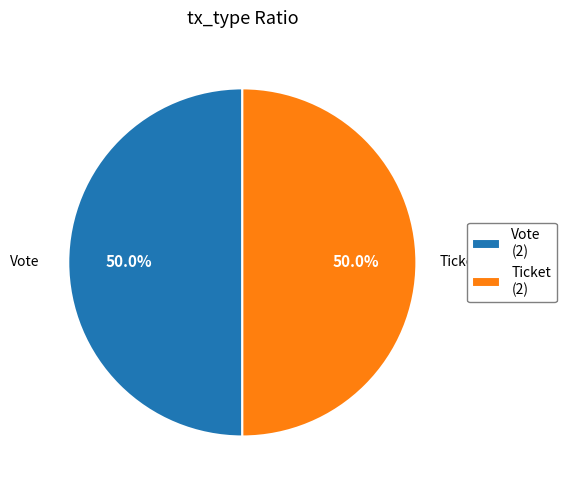

What is the ratio of the value at Ticket to the value at Vote?

1.0